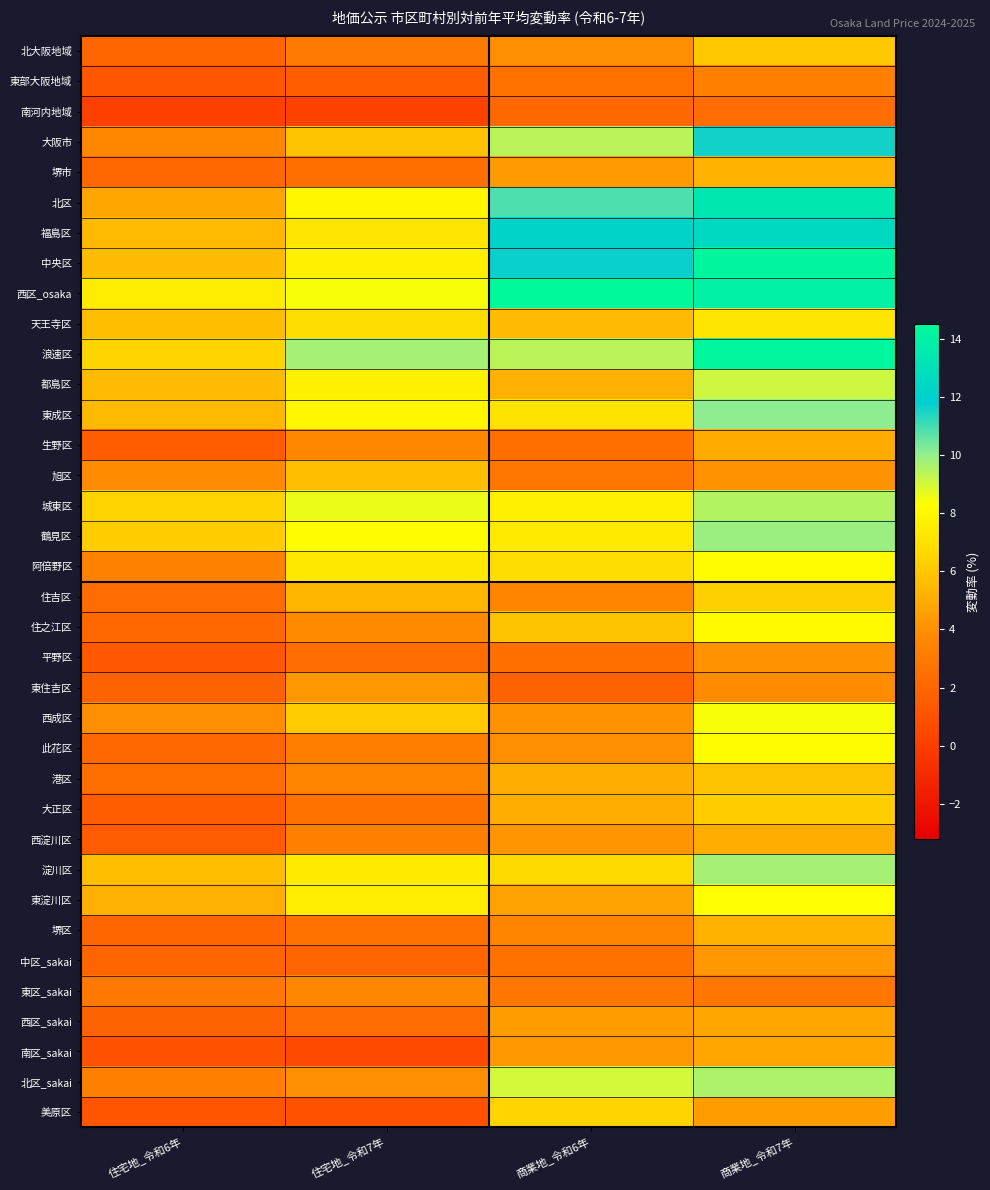

At how many categories does at least one series exceed 5?

4